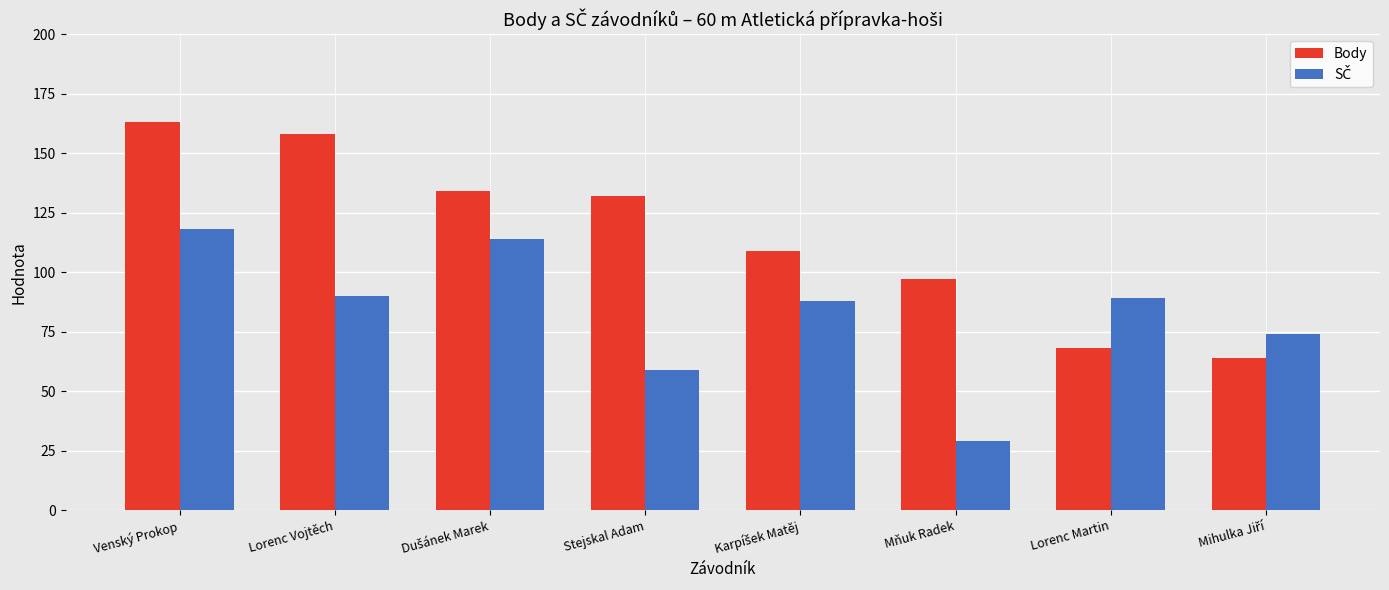

At how many categories does at least one series exceed 111?

4